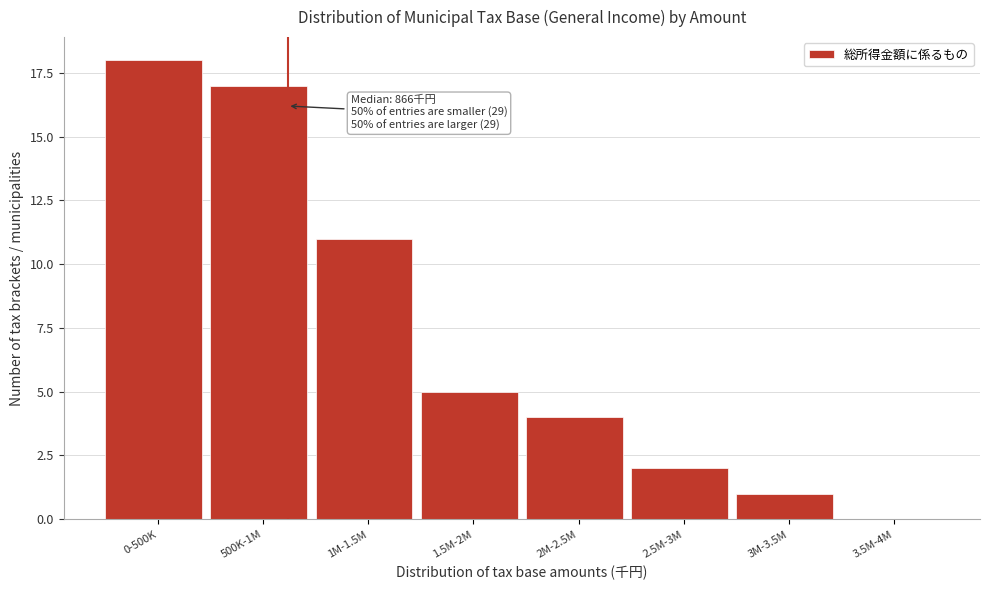

Reading left to right, what are all the values shown in this chart?

0-500K=18	500K-1M=17	1M-1.5M=11	1.5M-2M=5	2M-2.5M=4	2.5M-3M=2	3M-3.5M=1	3.5M-4M=0